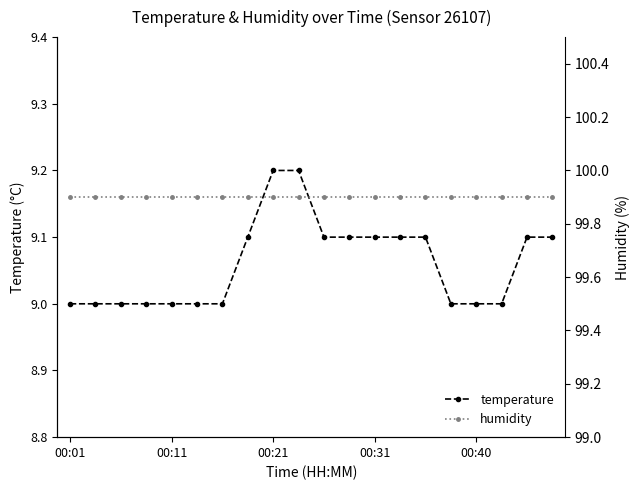

Rank the categories by humidity value from highest to lowest.

00:01, 00:11, 00:21, 00:31, 00:40, 5, 6, 7, 8, 9, 10, 11, 12, 13, 14, 15, 16, 17, 18, 19